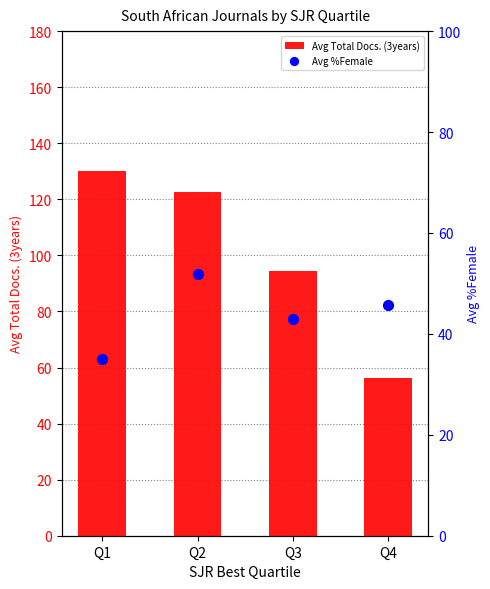

Which series contains the lowest Y value?

Avg %Female